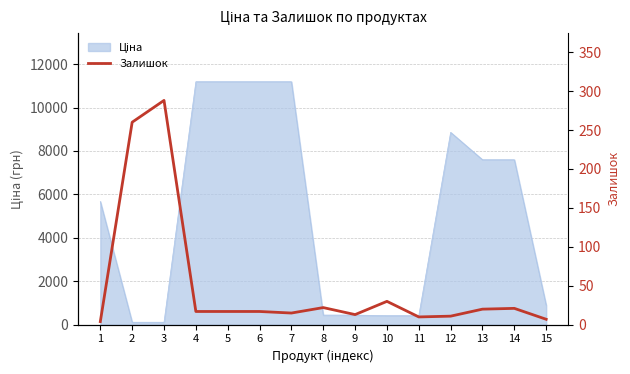

The value at 2 is 347. True or false?

False